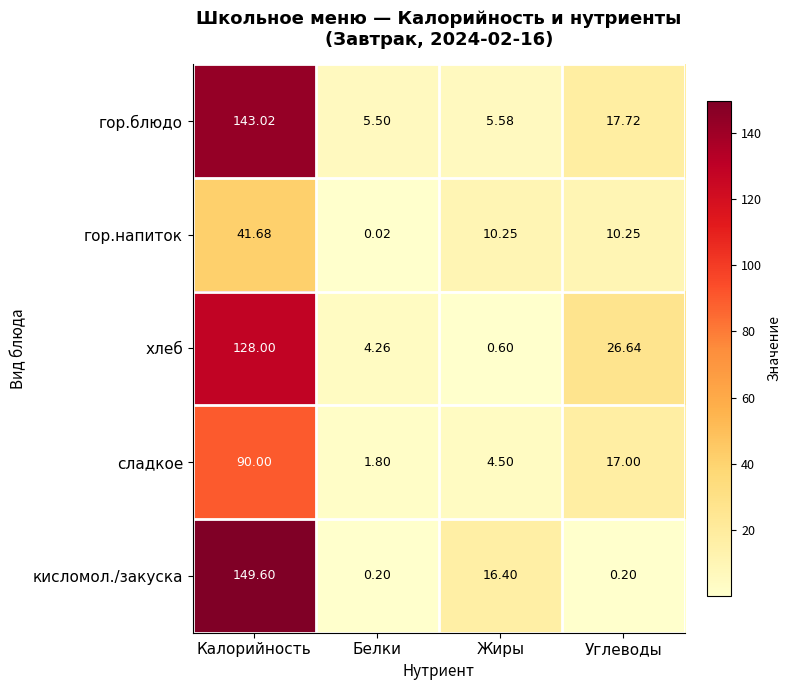

List the series in order of their peak value, highest first.

кисломол./закуска, гор.блюдо, хлеб, сладкое, гор.напиток